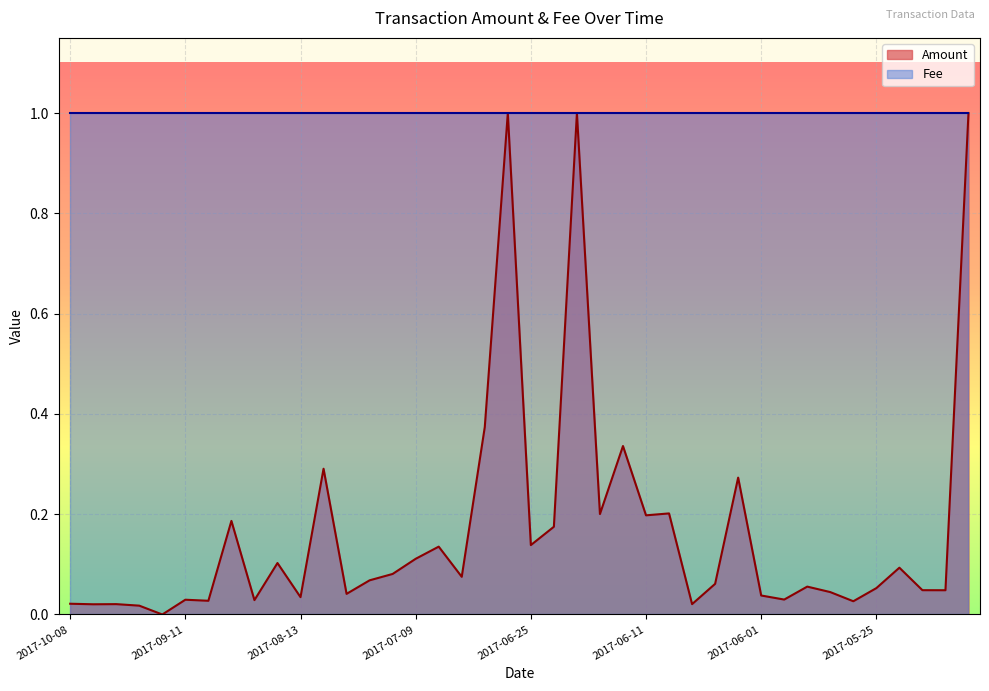

What is the value of the 19th point from the left?

0.4